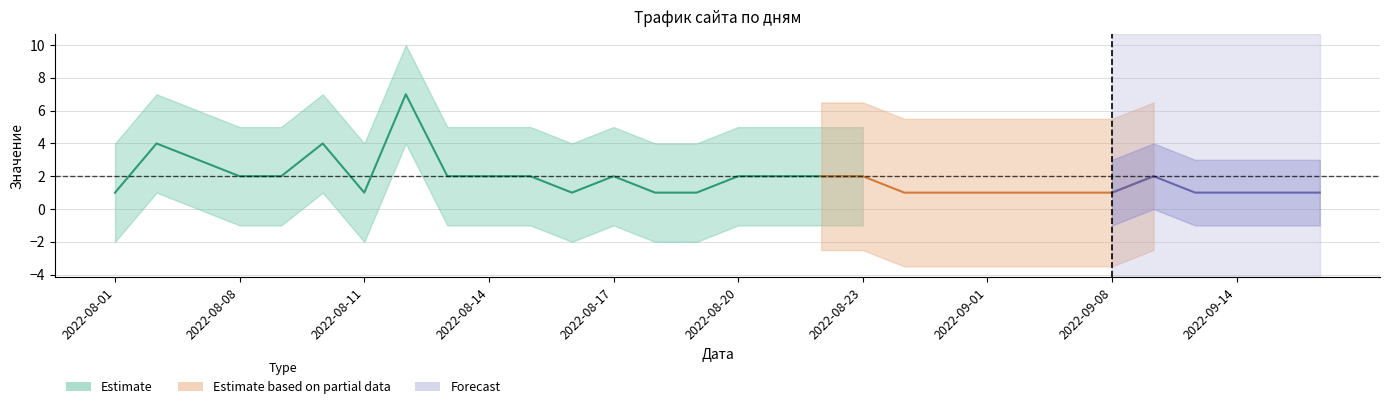

Read the Хиты value at 2022-08-13.

2